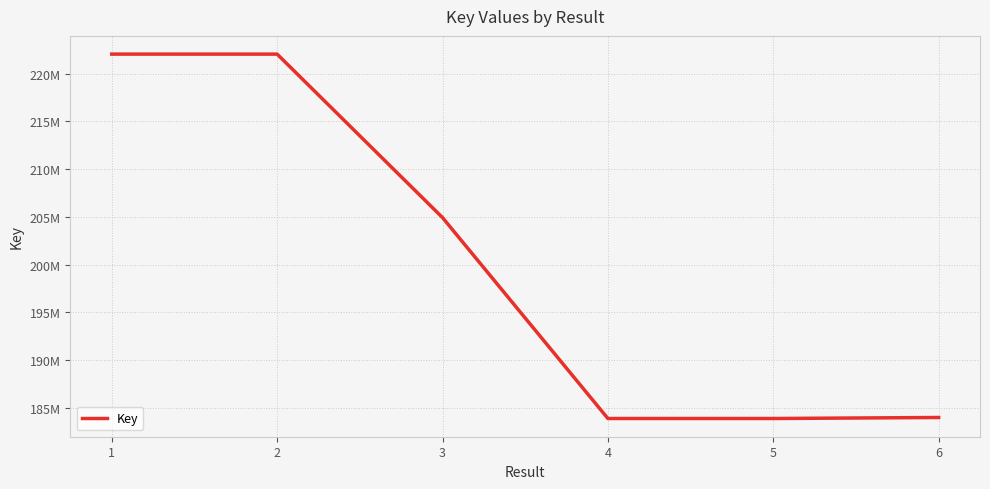

Is this an area chart (filled region under the line)?

No